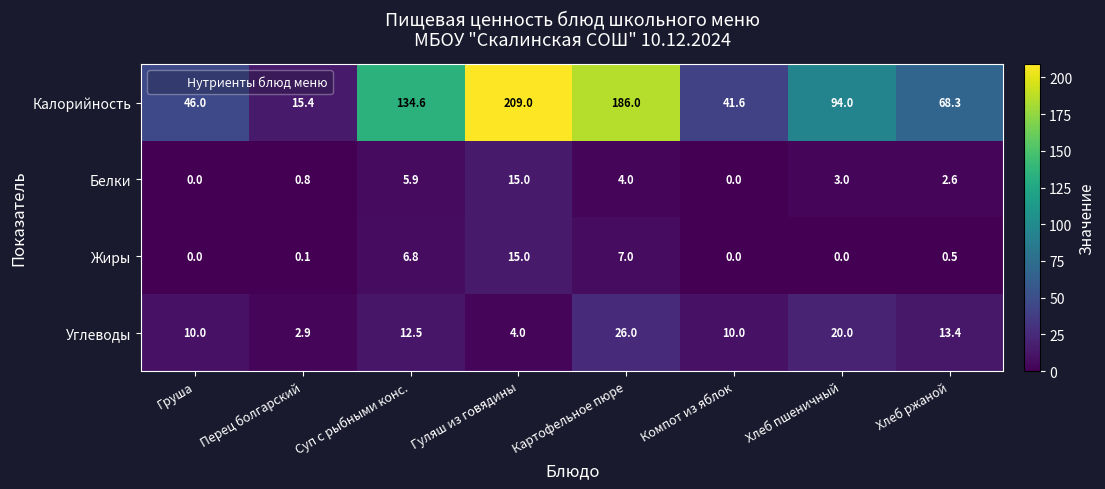

Which category has the highest value in the Калорийность series?

Гуляш из говядины